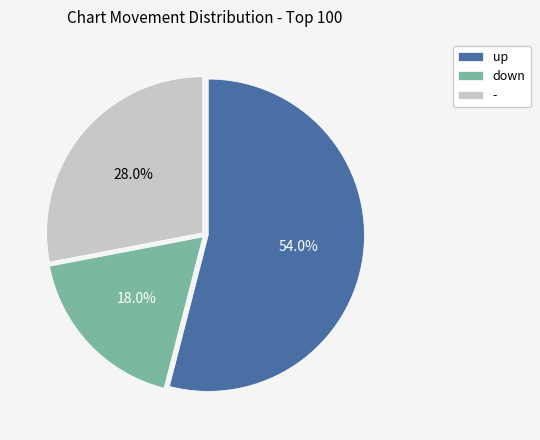

To the nearest percent, what portion does - represent?

28%